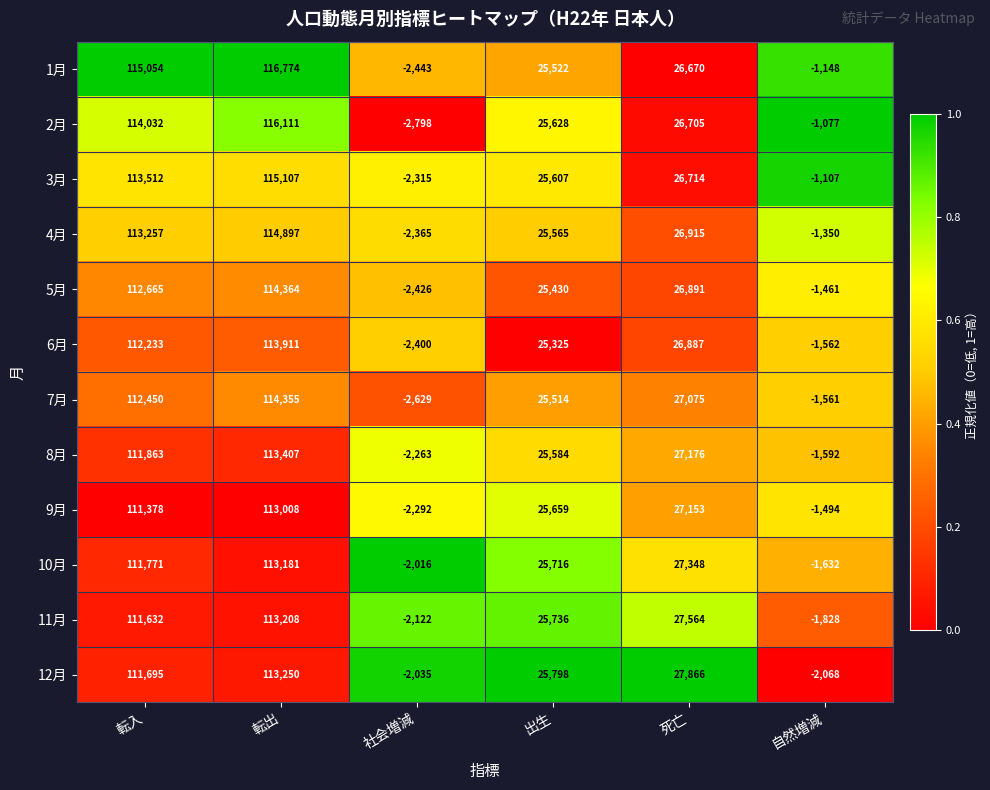

At which category is the sum across all series the highest?

転出